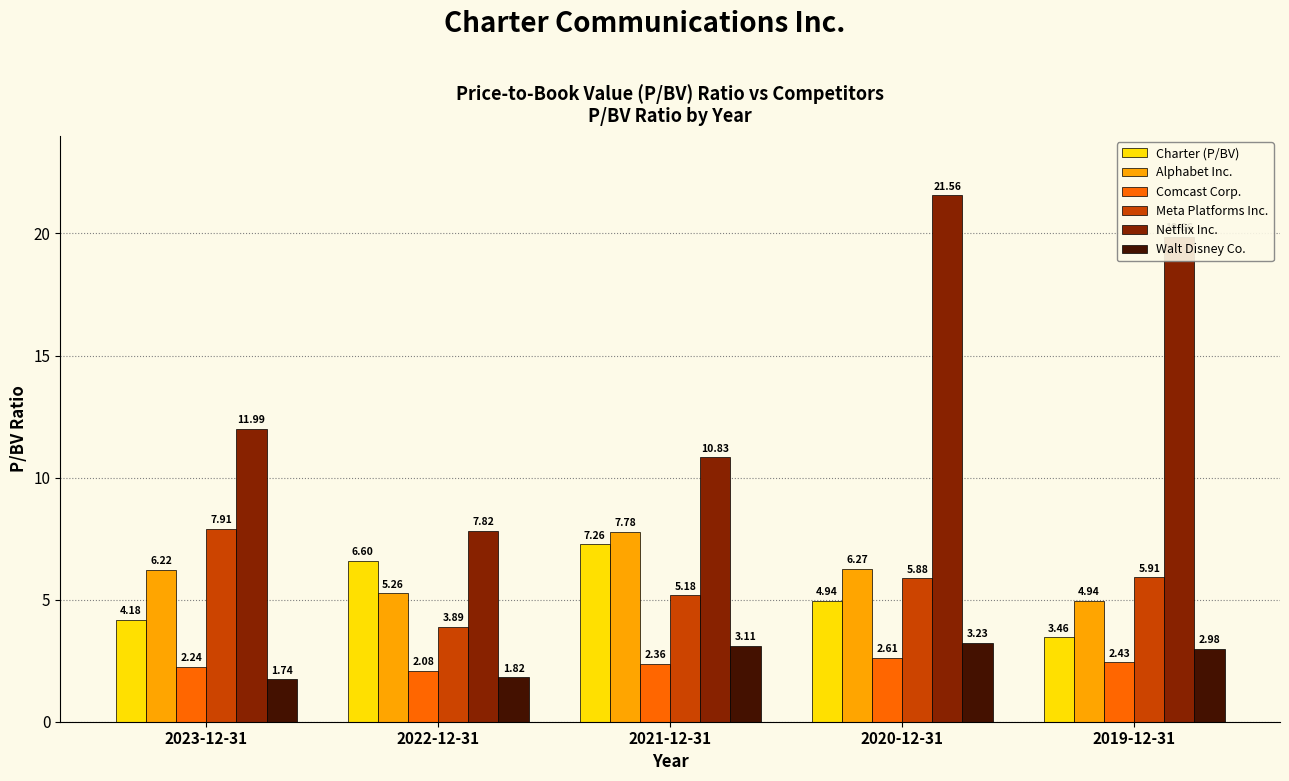

What is the sum of all Comcast Corp. values?

11.7